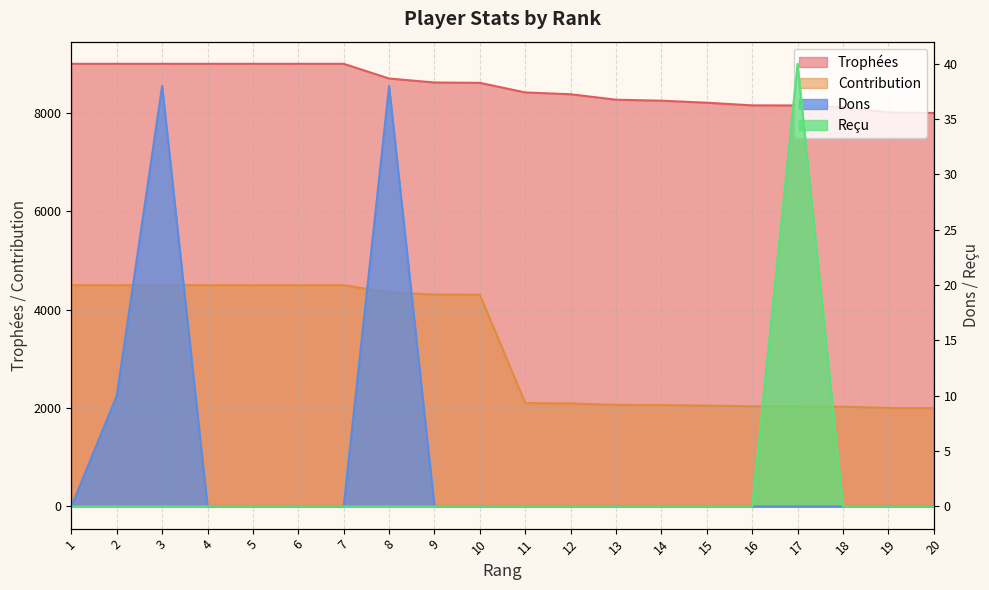

At which category is the sum across all series the highest?

3